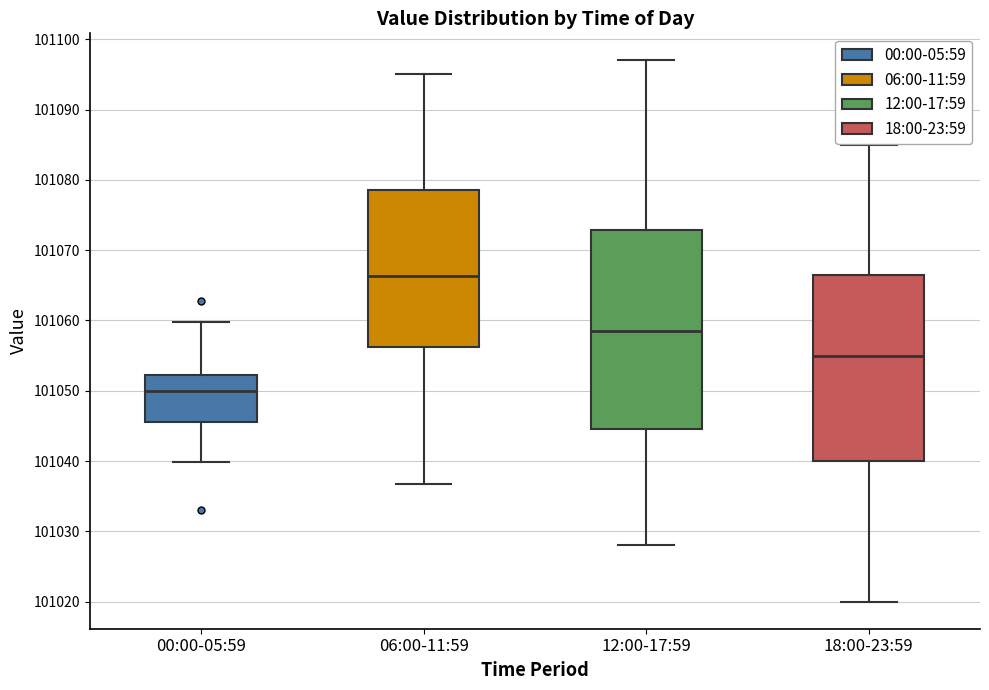

Which box is the tallest, from its lower edge to its upper edge?

12:00-17:59